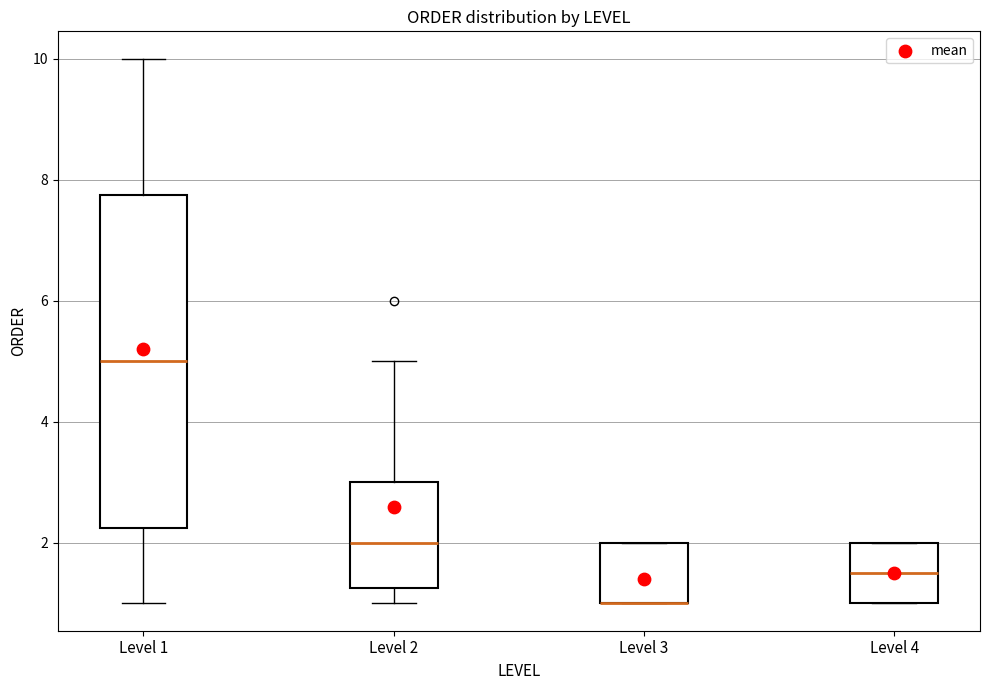

Reading left to right, transcribe this box plot: for each box, give where its median line is, the range the box spans, and where its two whiskers end, as read against the y-axis. The values are not printed on the chart, so give them approximately, as read against the axis.

Level 1: median 5.0, box 2.2 to 7.8, whiskers 1.0 to 10.0
Level 2: median 2.0, box 1.2 to 3.0, whiskers 1.0 to 5.0
Level 3: median 1.0 (drawn on the box's lower edge), box 1.0 to 2.0, whiskers 1.0 to 2.0
Level 4: median 1.6, box 1.0 to 2.0, whiskers 1.0 to 2.0